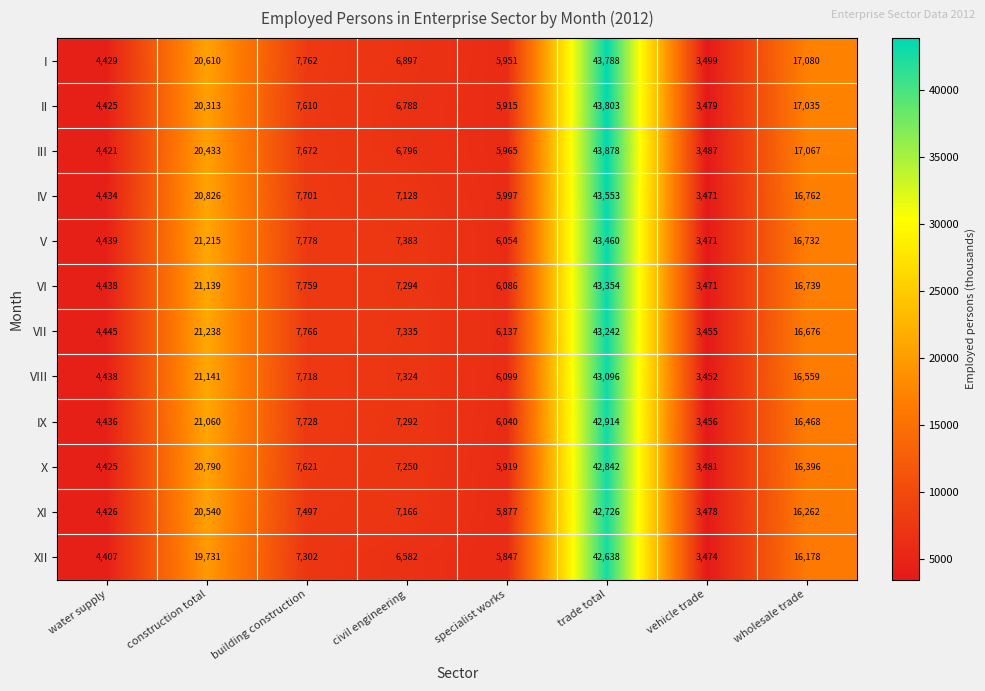

What is the difference between the maximum and minimum values in the V series?

39989